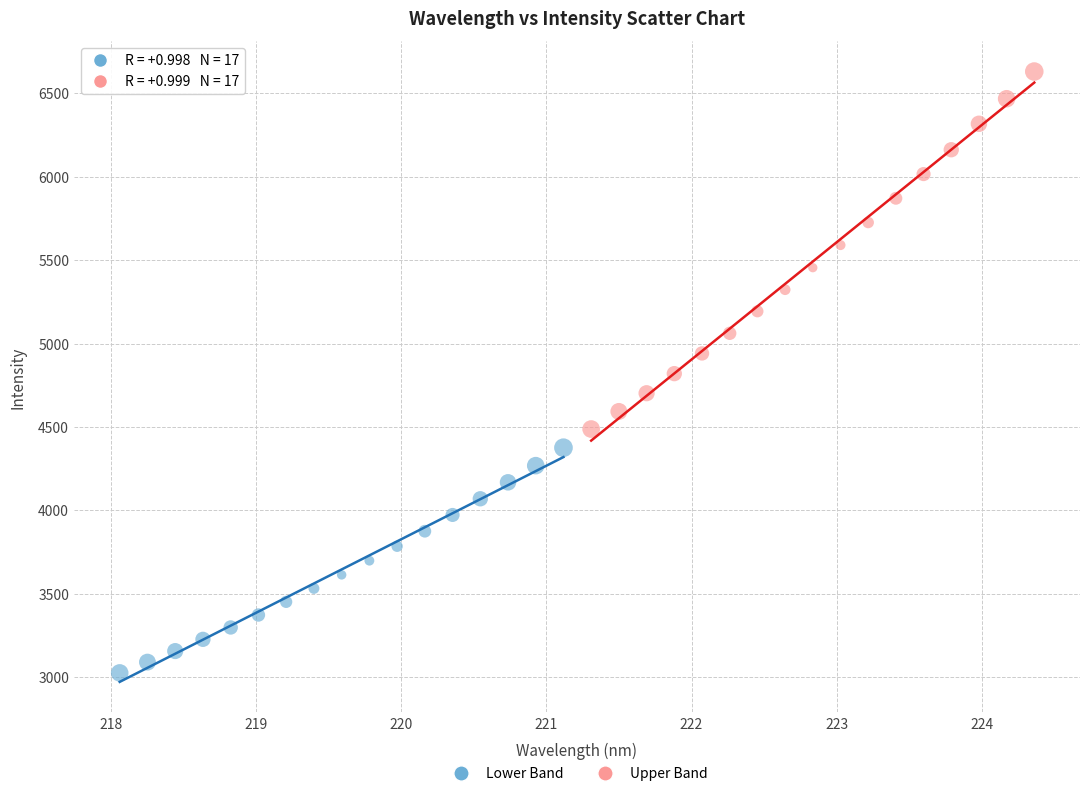

What are all the series names shown in the legend?

Lower Band, Upper Band